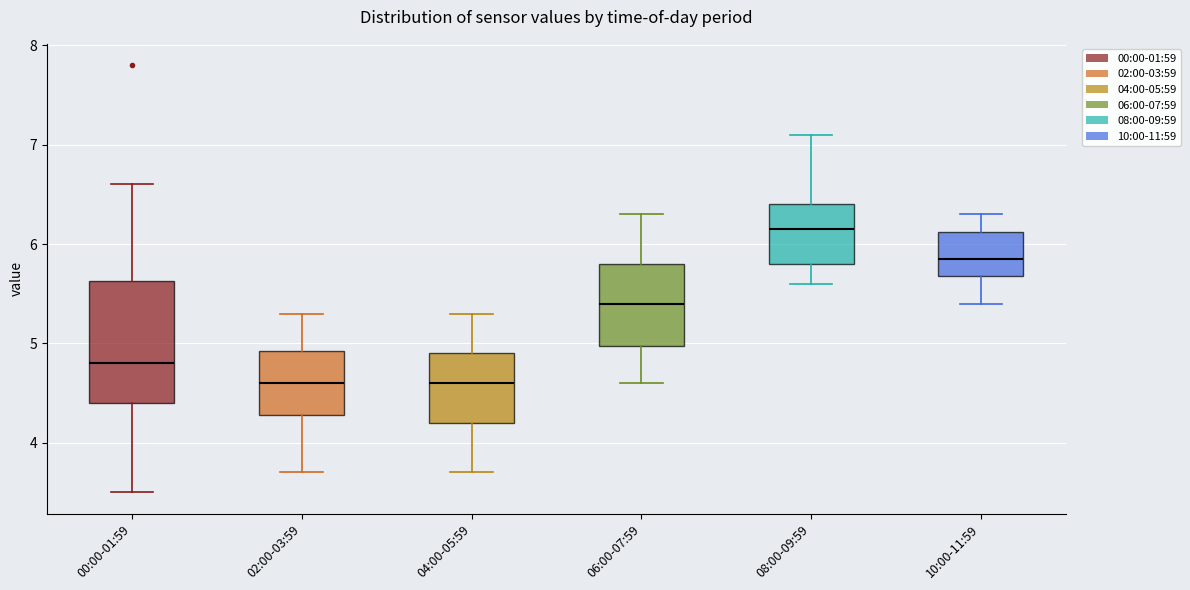

Where does the lower whisker of the box for 10:00-11:59 end on the y-axis? The values are not printed on the chart, so give them approximately, as read against the axis.

5.4